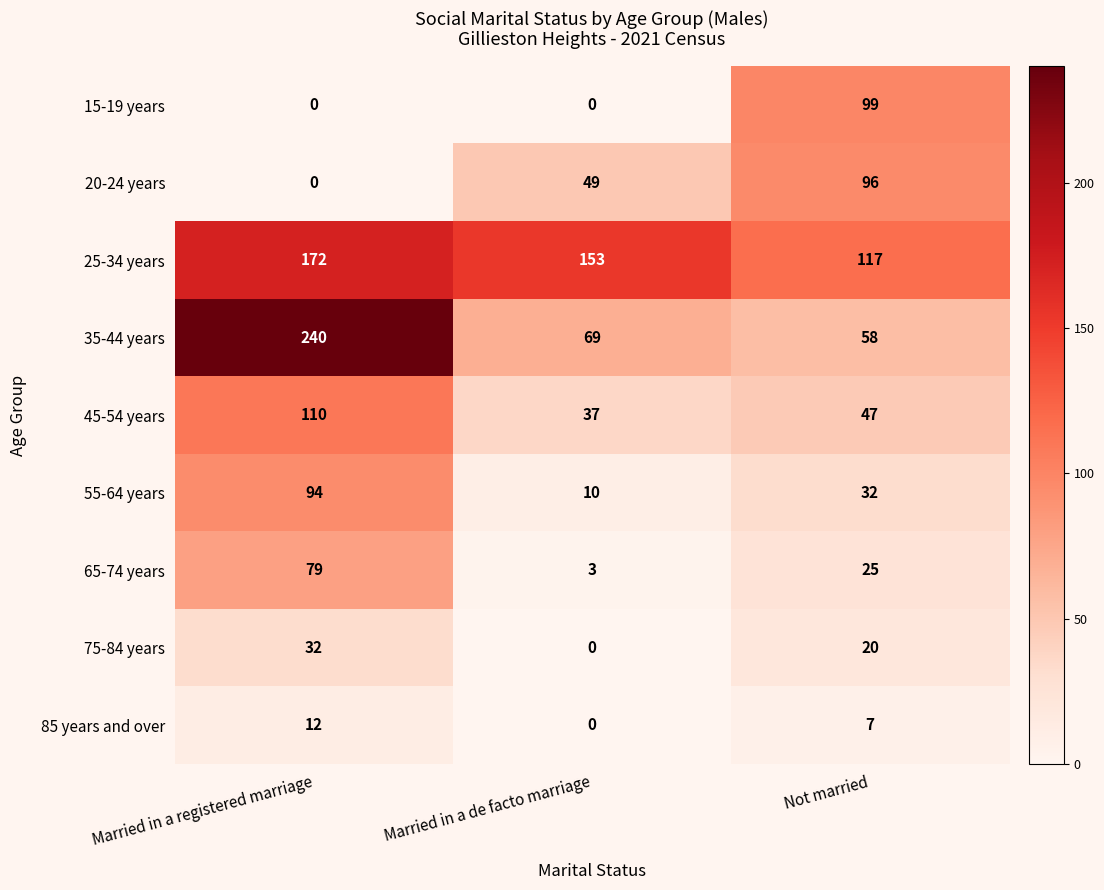

Rank the categories by 45-54 years value from lowest to highest.

Married in a de facto marriage, Not married, Married in a registered marriage